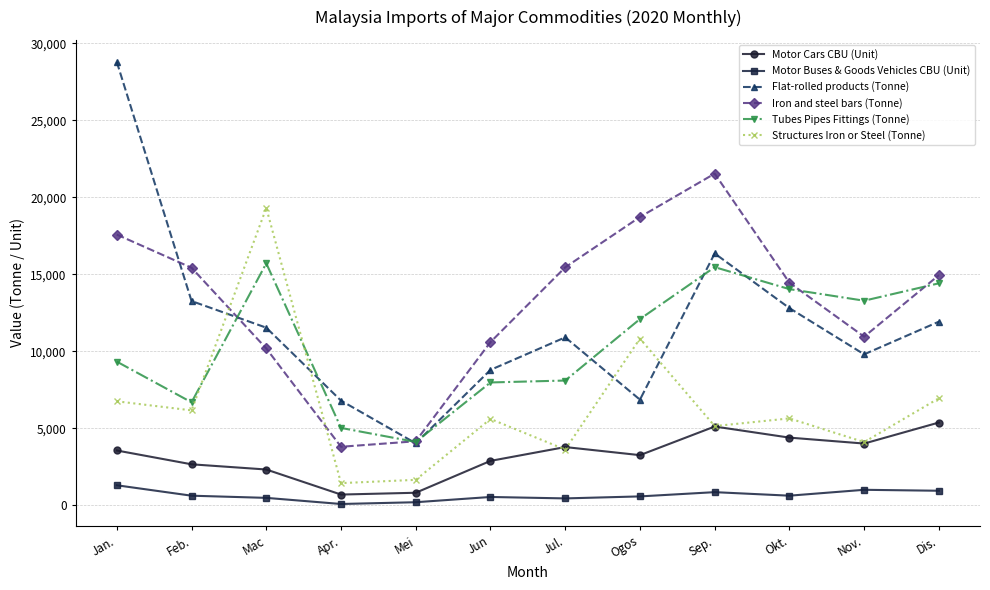

What is the lowest value of the Flat-rolled products (Tonne) series?

4030.2